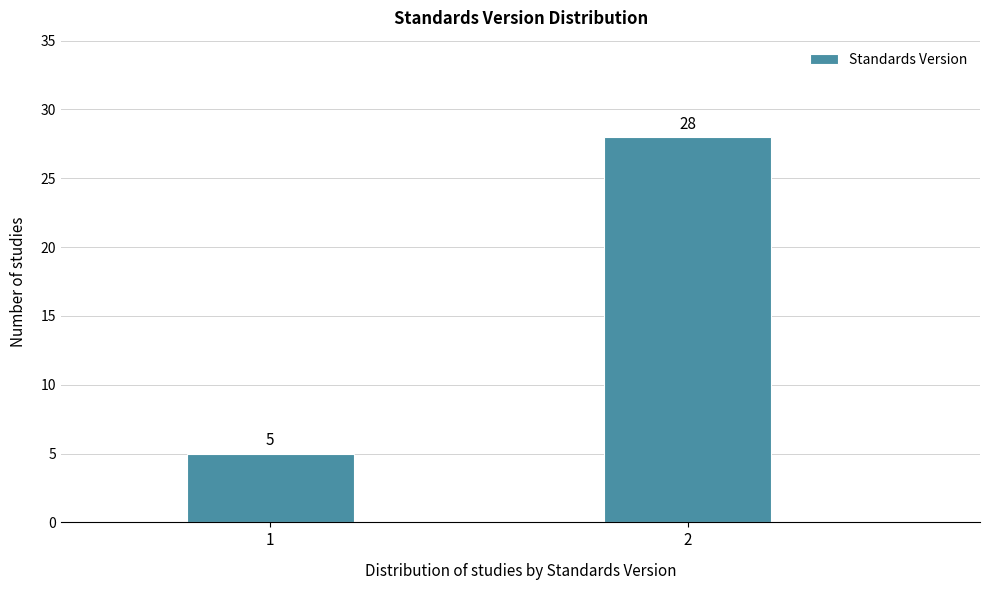

Reading left to right, what are all the values shown in this chart?

1=5	2=28